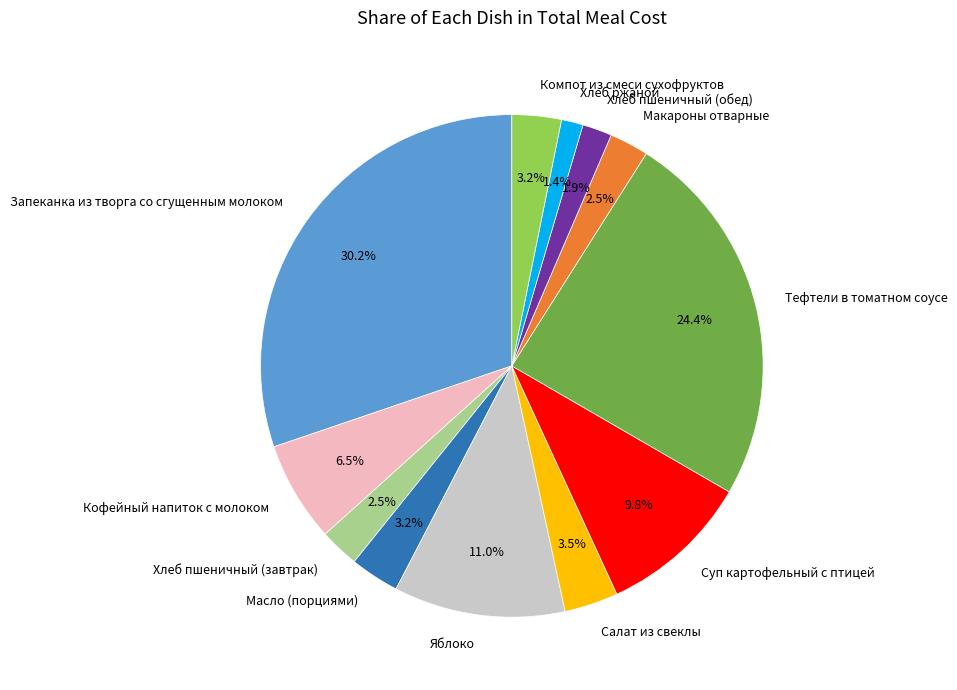

What portion of the pie excludes Хлеб ржаной?

98.6%